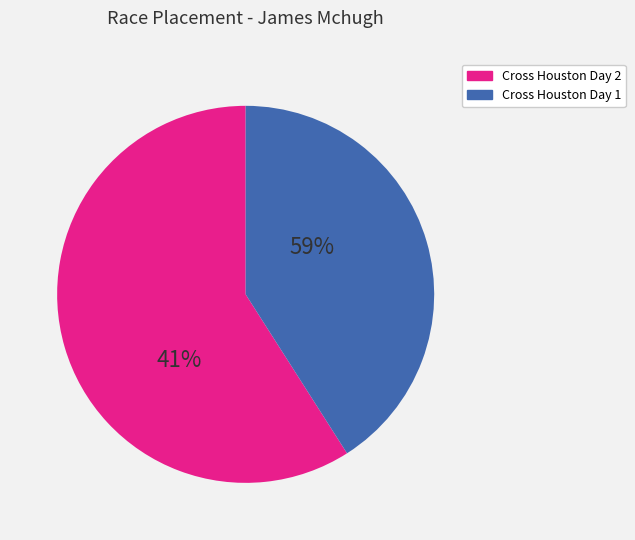

Rank the categories by value from highest to lowest.

Cross Houston Day 2, Cross Houston Day 1